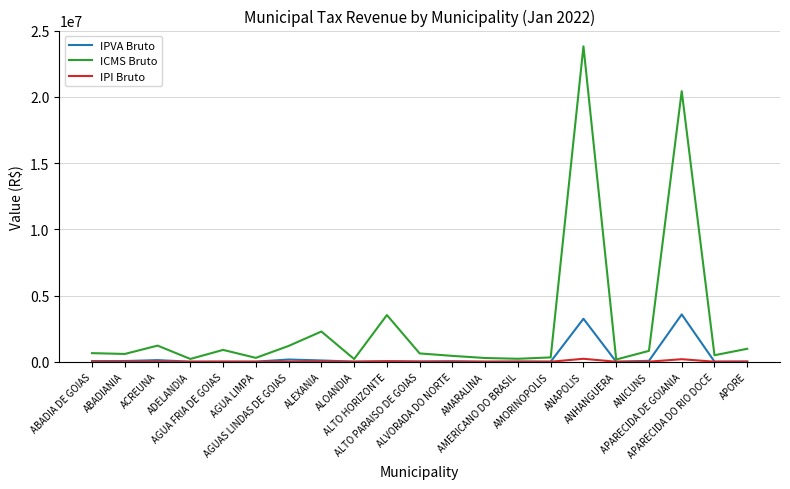

What is the maximum value for ICMS Bruto?

23821570.5